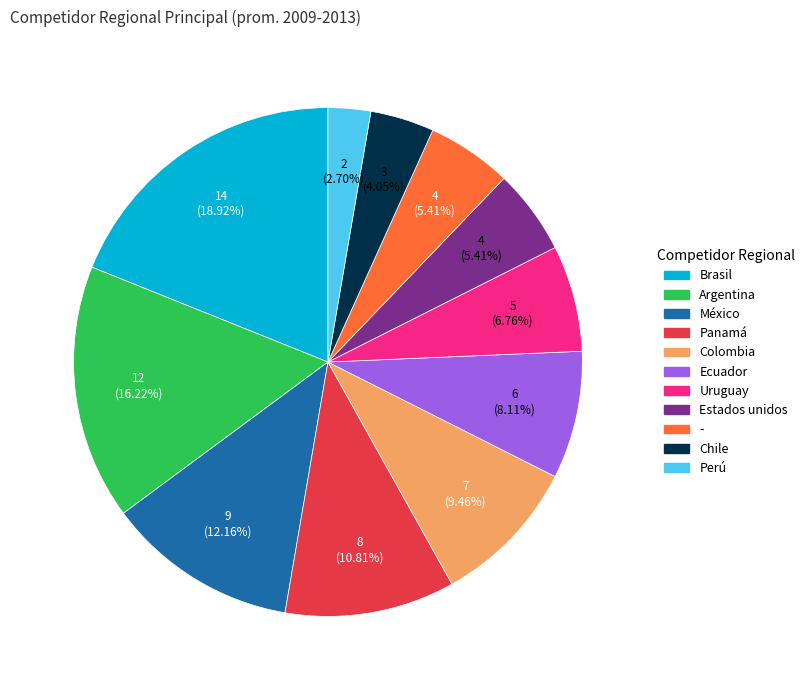

To the nearest percent, what percentage of the pie is Estados unidos?

5%